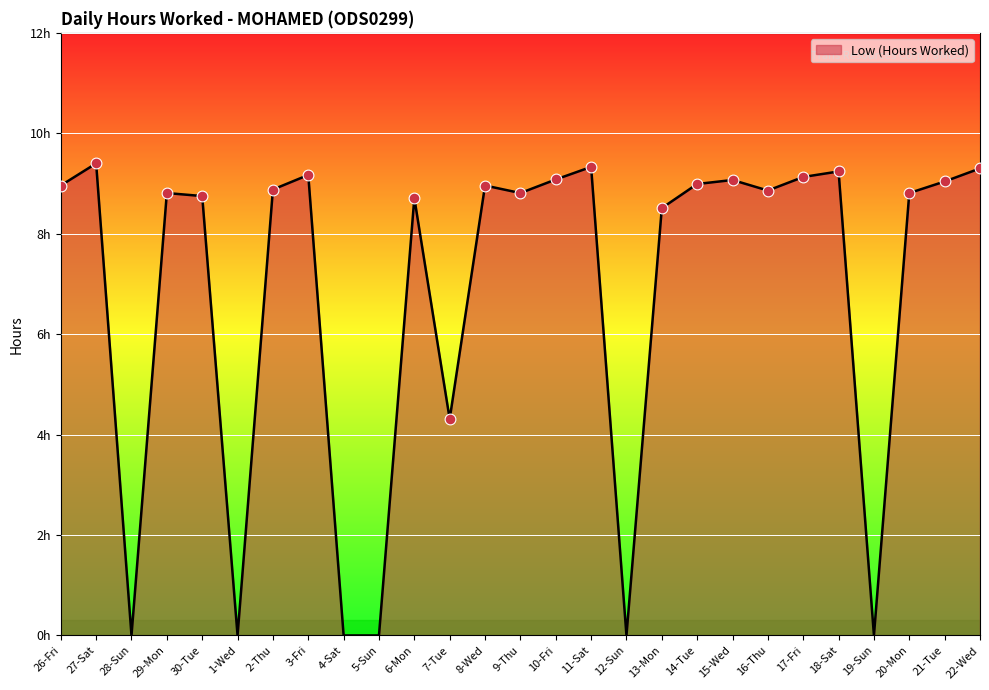

Which has a higher value, 27-Sat or 22-Wed?

27-Sat